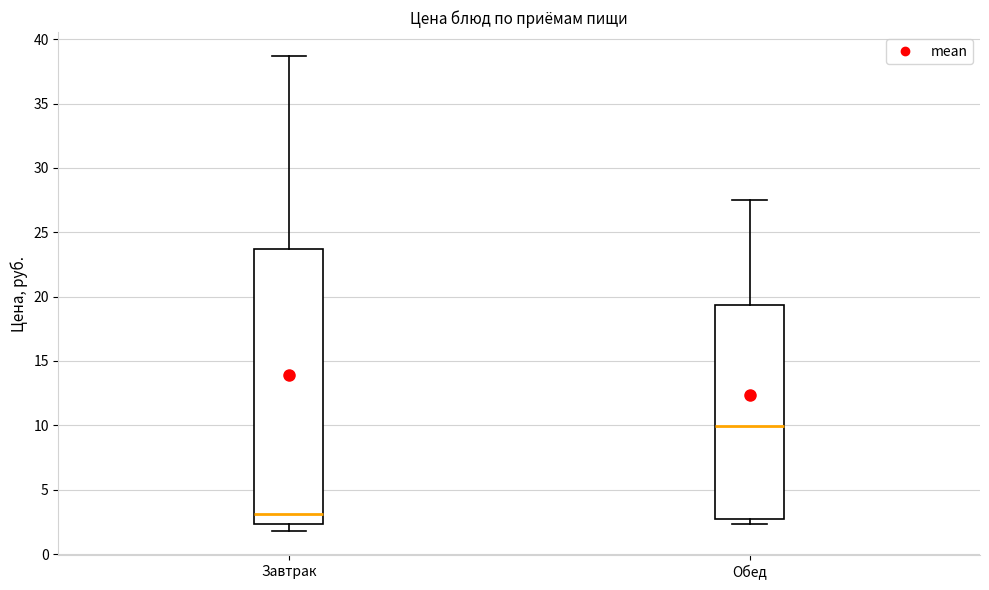

Where does the lower whisker of the box for Завтрак end on the y-axis? The values are not printed on the chart, so give them approximately, as read against the axis.

2.0